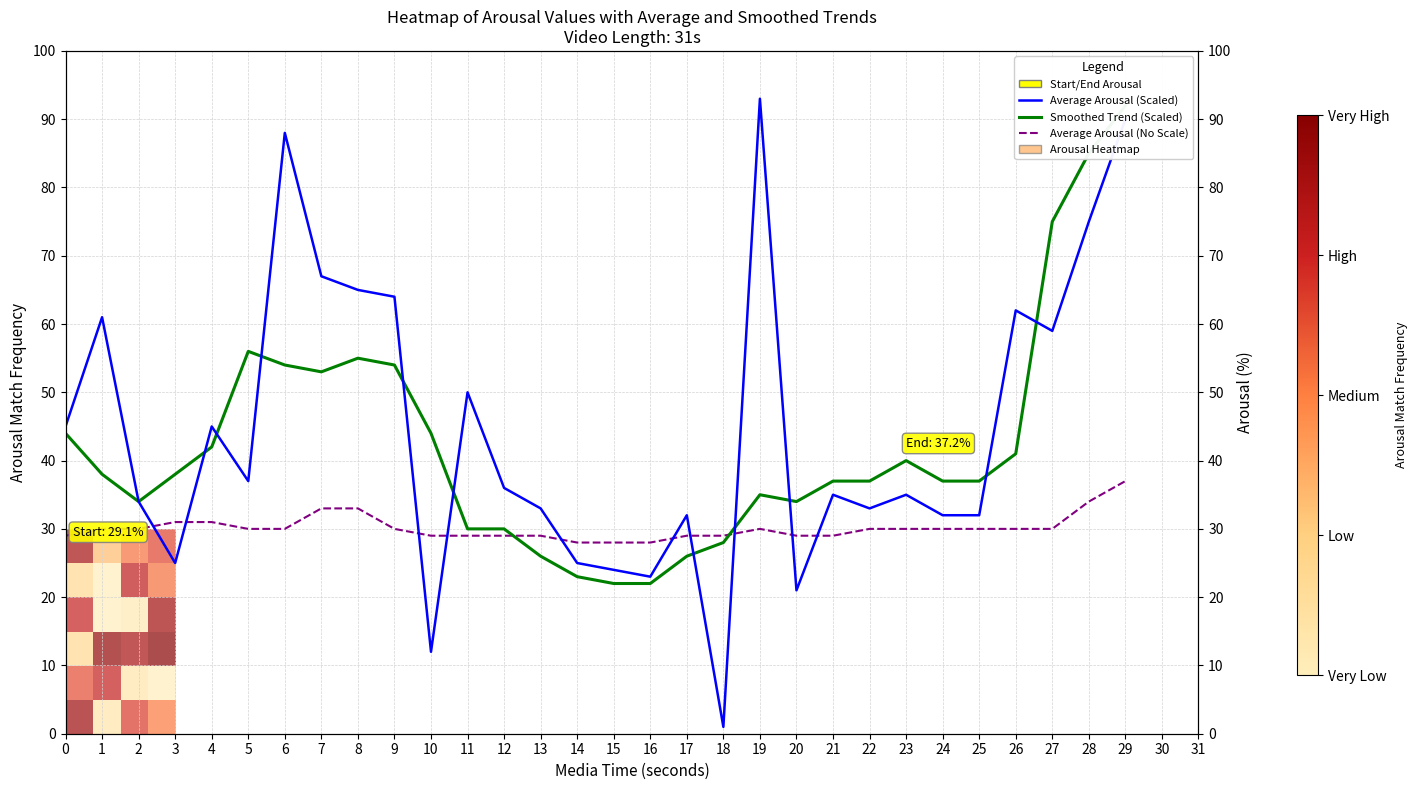

What is the average value of the Average Arousal (NoScale) series?

30